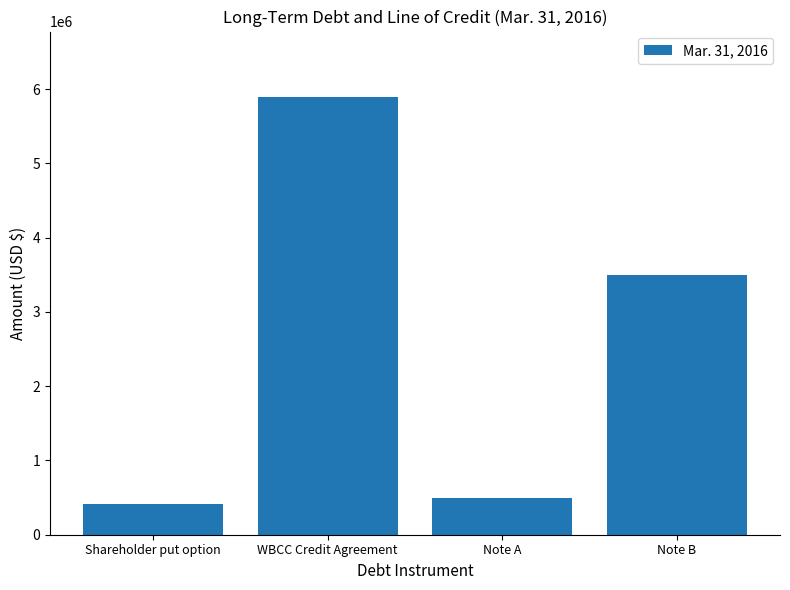

Count the number of data series in this chart.

1